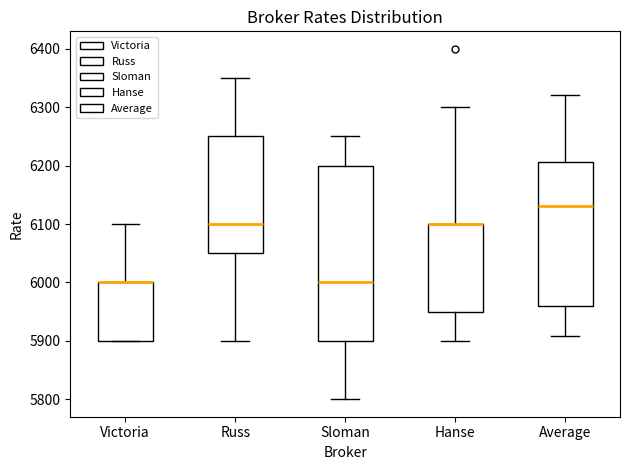

Where does the median line of the box for Sloman sit on the y-axis? The values are not printed on the chart, so give them approximately, as read against the axis.

6000